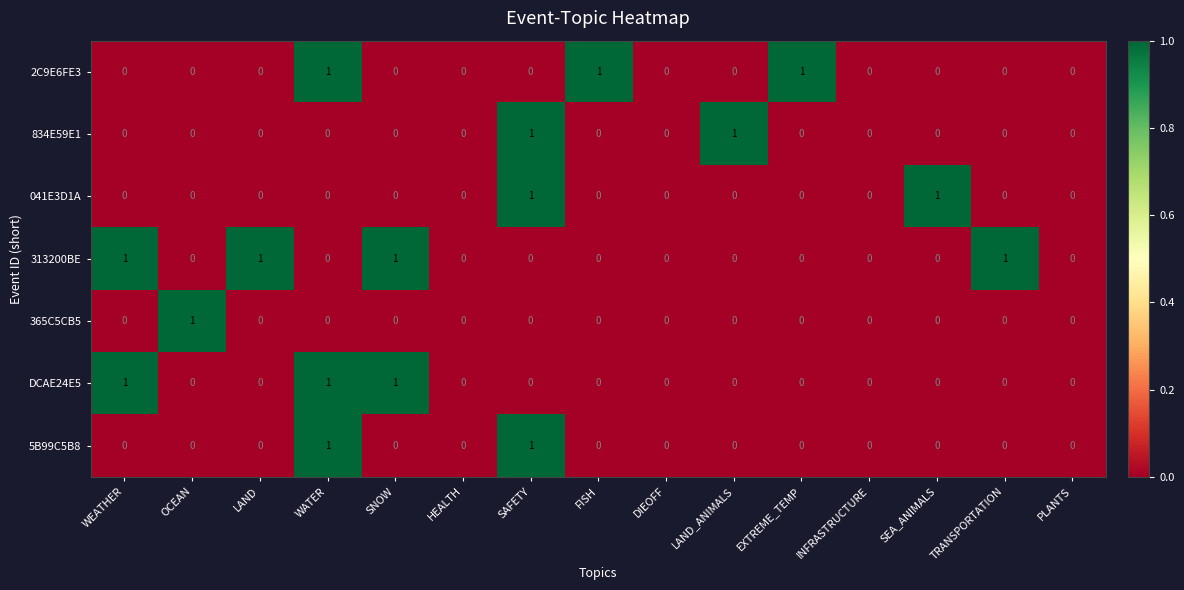

What is the spread (max minus min) of values at EXTREME_TEMP?

1